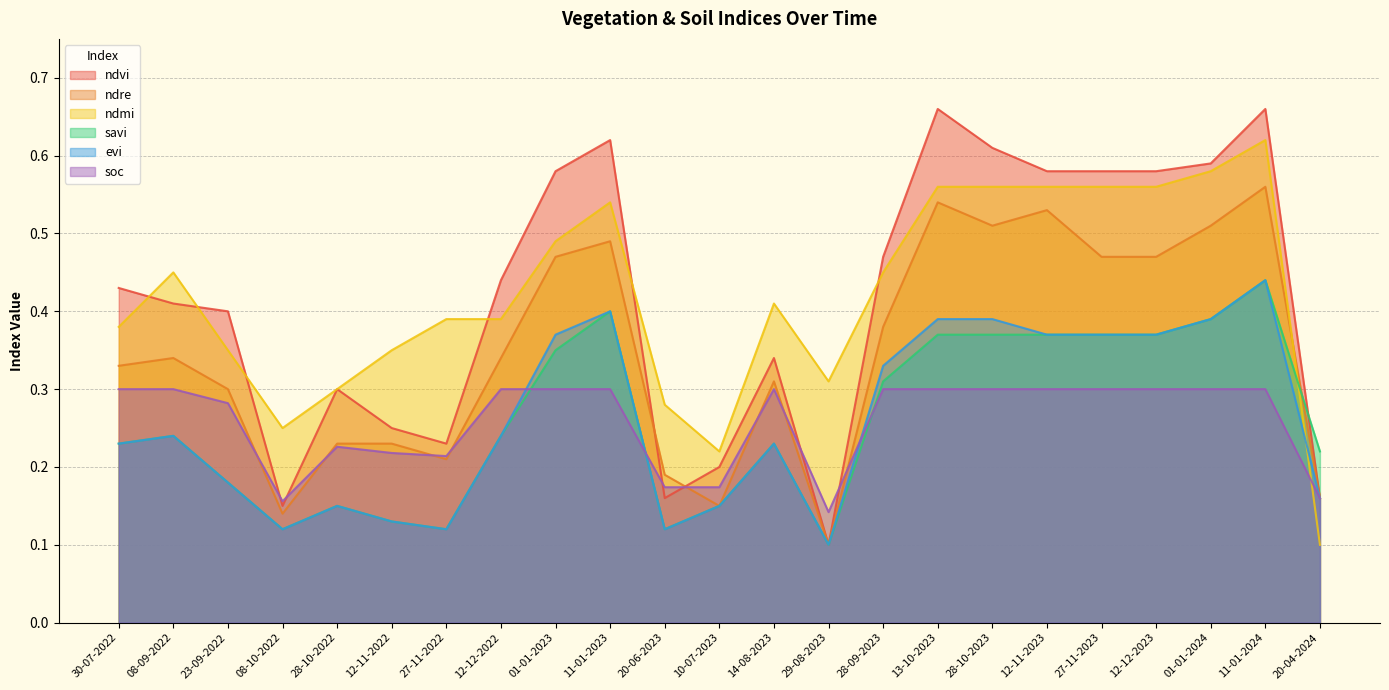

What value does the evi series have at 01-01-2024?

0.4